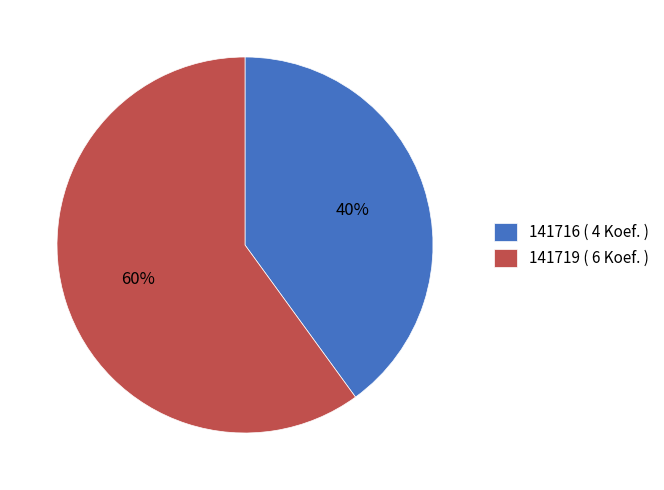

To the nearest percent, what percentage of the pie is 141719 ( 6 Koef. )?

60%